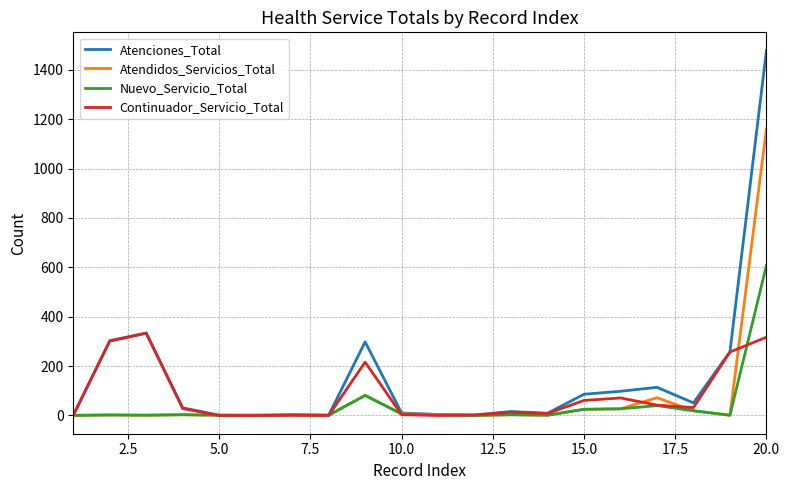

Rank the series by their maximum value, from highest to lowest.

Atenciones_Total, Atendidos_Servicios_Total, Nuevo_Servicio_Total, Continuador_Servicio_Total